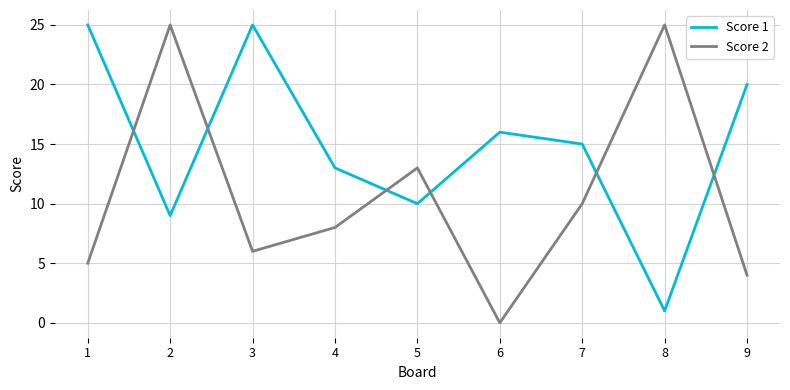

Reading left to right, extract all data points from this chart.

Score 1: 1=25	2=9	3=25	4=13	5=10	6=16	7=15	8=1	9=20
Score 2: 1=5	2=25	3=6	4=8	5=13	6=0	7=10	8=25	9=4